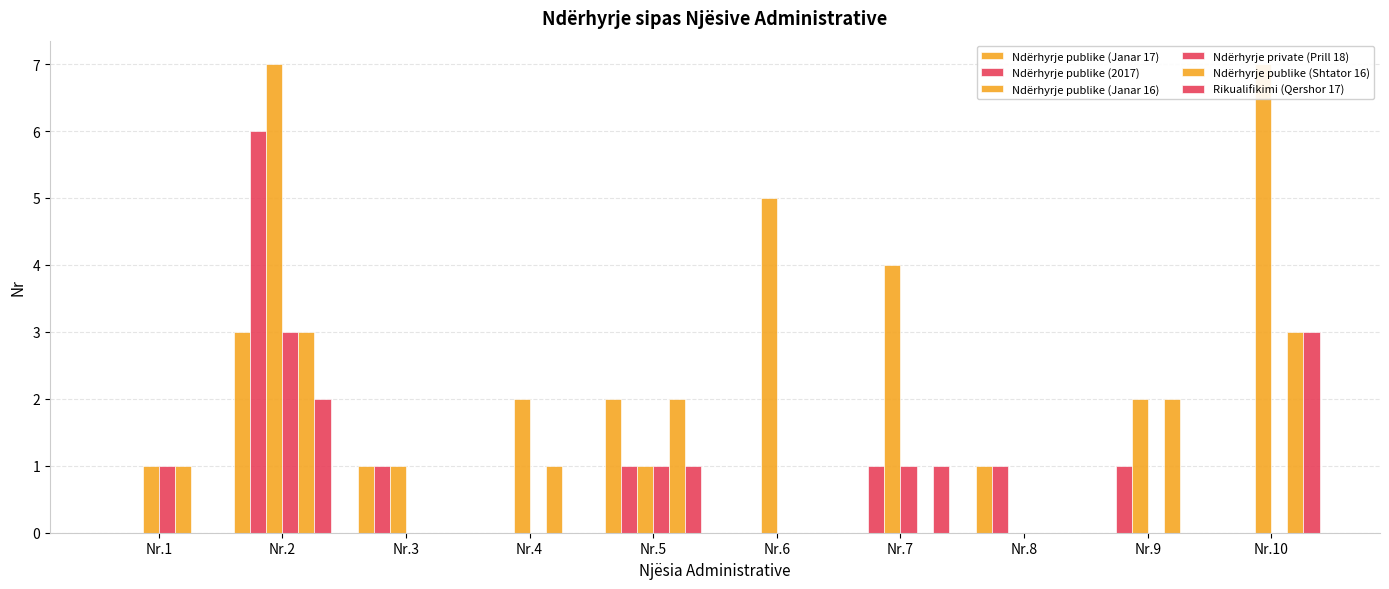

Reading left to right, transcribe all the data shown in this chart.

Ndërhyrje publike (Janar 17): 0	3	1	0	2	0	0	1	0	0
Ndërhyrje publike (2017): 0	6	1	0	1	0	1	1	1	0
Ndërhyrje publike (Janar 16): 1	7	1	2	1	5	4	0	2	7
Ndërhyrje private (Prill 18): 1	3	0	0	1	0	1	0	0	0
Ndërhyrje publike (Shtator 16): 1	3	0	1	2	0	0	0	2	3
Rikualifikimi (Qershor 17): 0	2	0	0	1	0	1	0	0	3